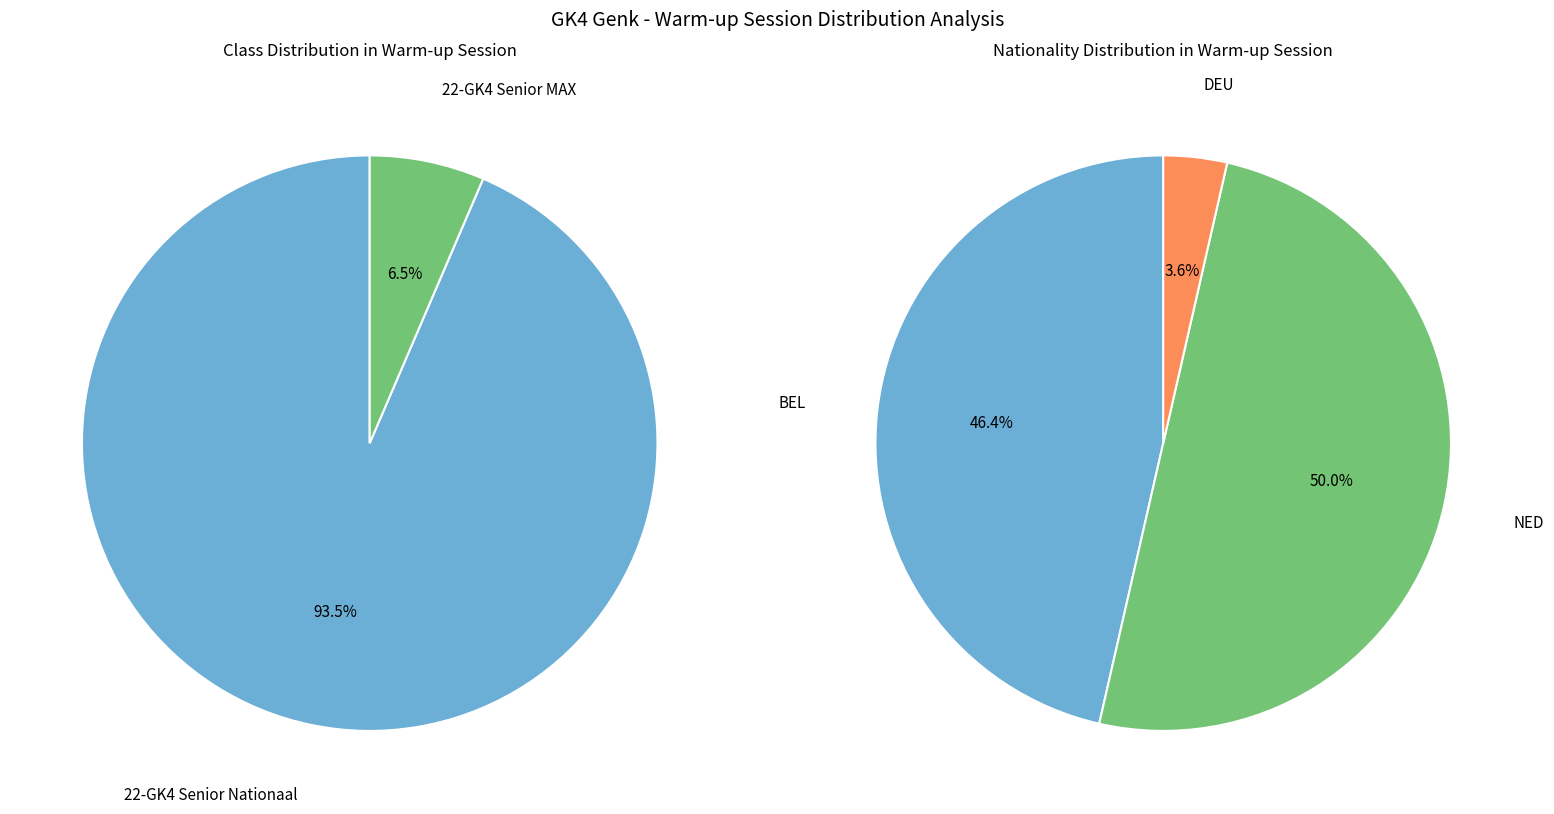

What is the smallest slice in the pie chart?

22-GK4 Senior MAX